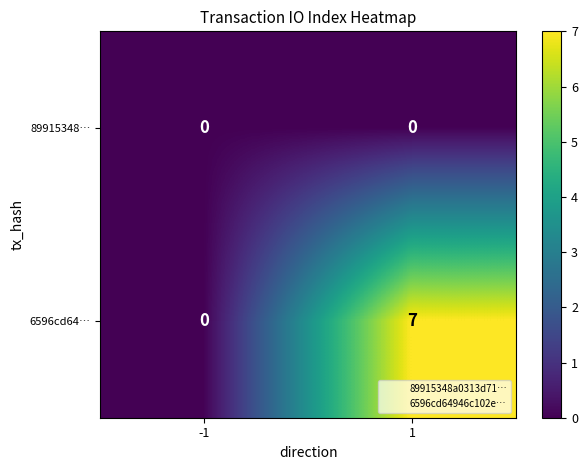

Rank the series by their average value, from highest to lowest.

6596cd64…, 89915348…